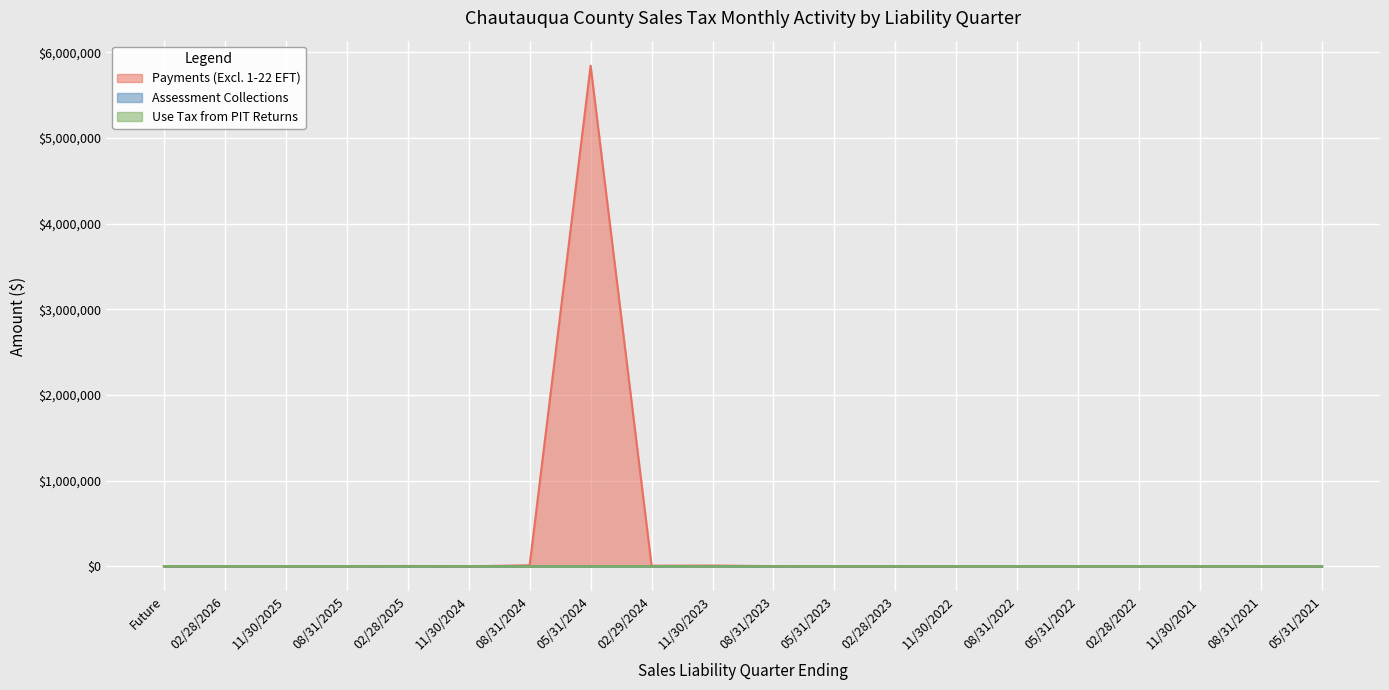

Which series has the largest range (max minus min)?

Payments (Excl. 1-22 EFT)